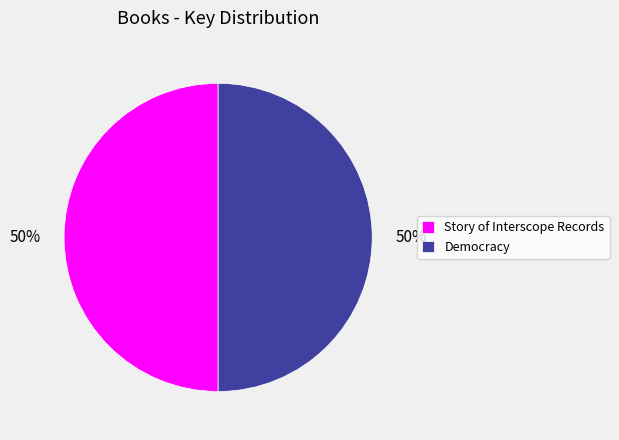

What percentage is the Democracy slice, to the nearest percent?

50%